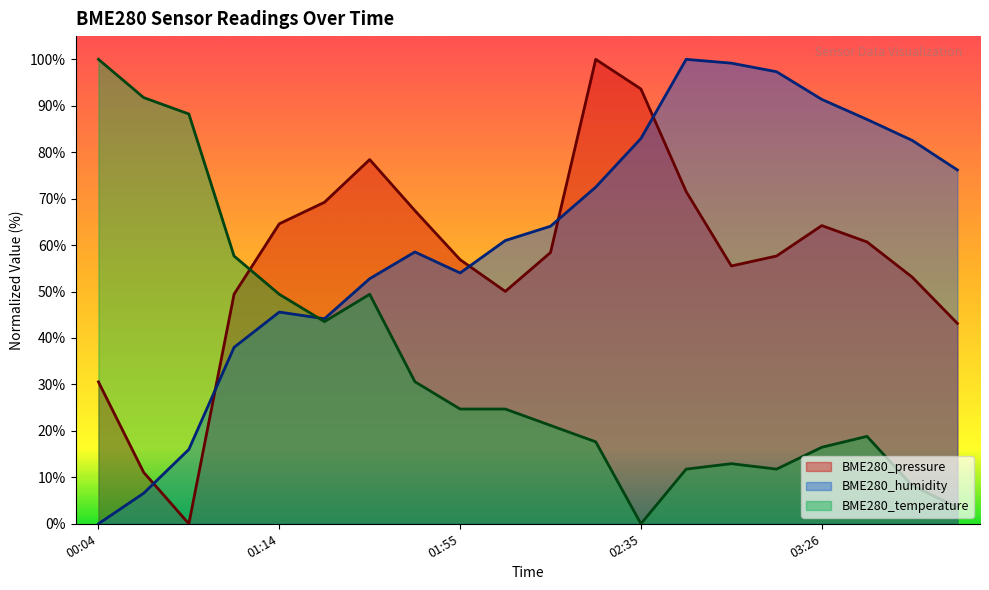

Where is the first local minimum for BME280_temperature?

01:25